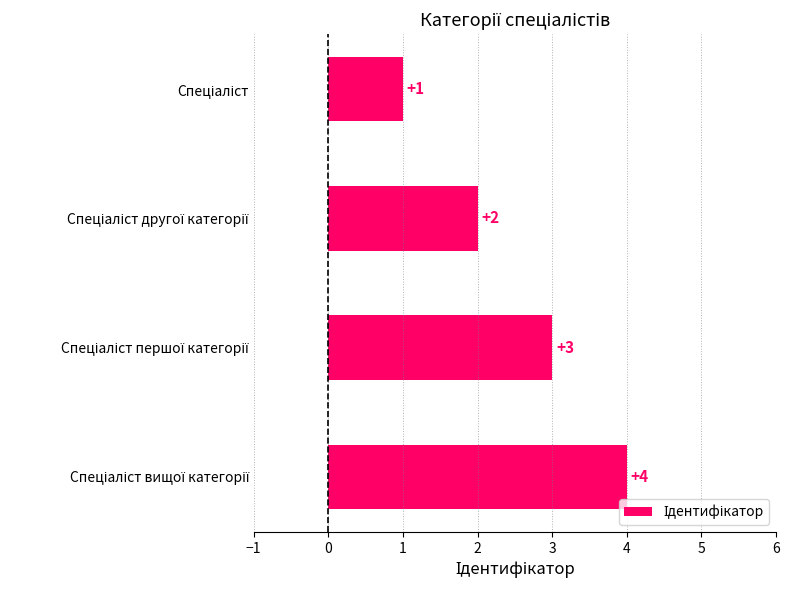

What is the sum of all values?

10